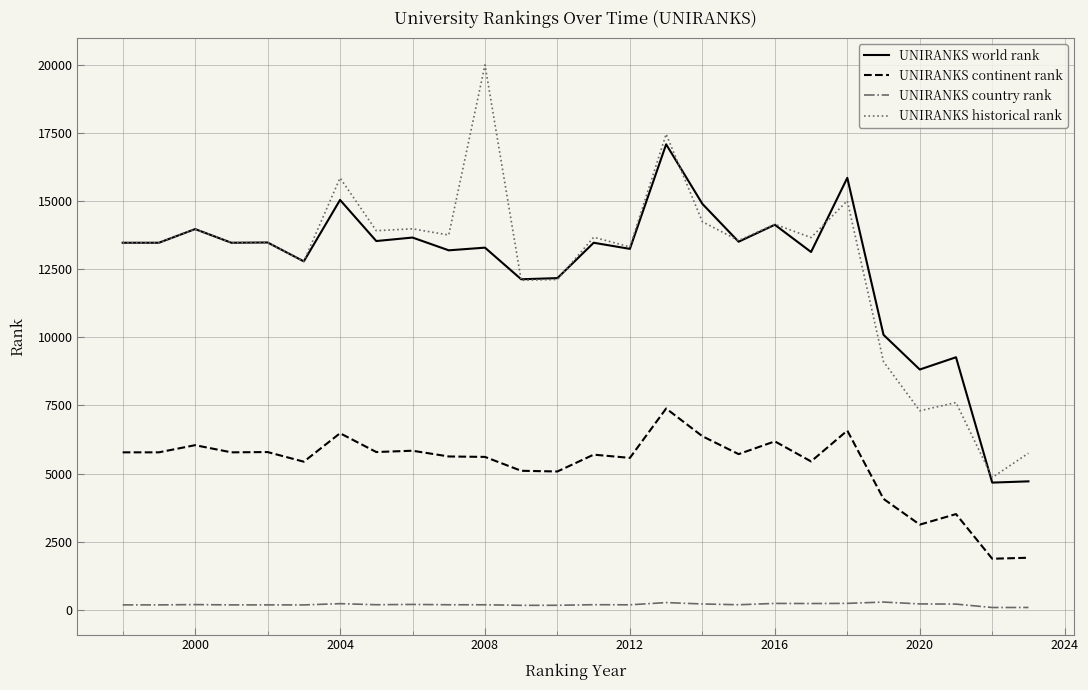

What is the minimum value for UNIRANKS world rank?

4666.0